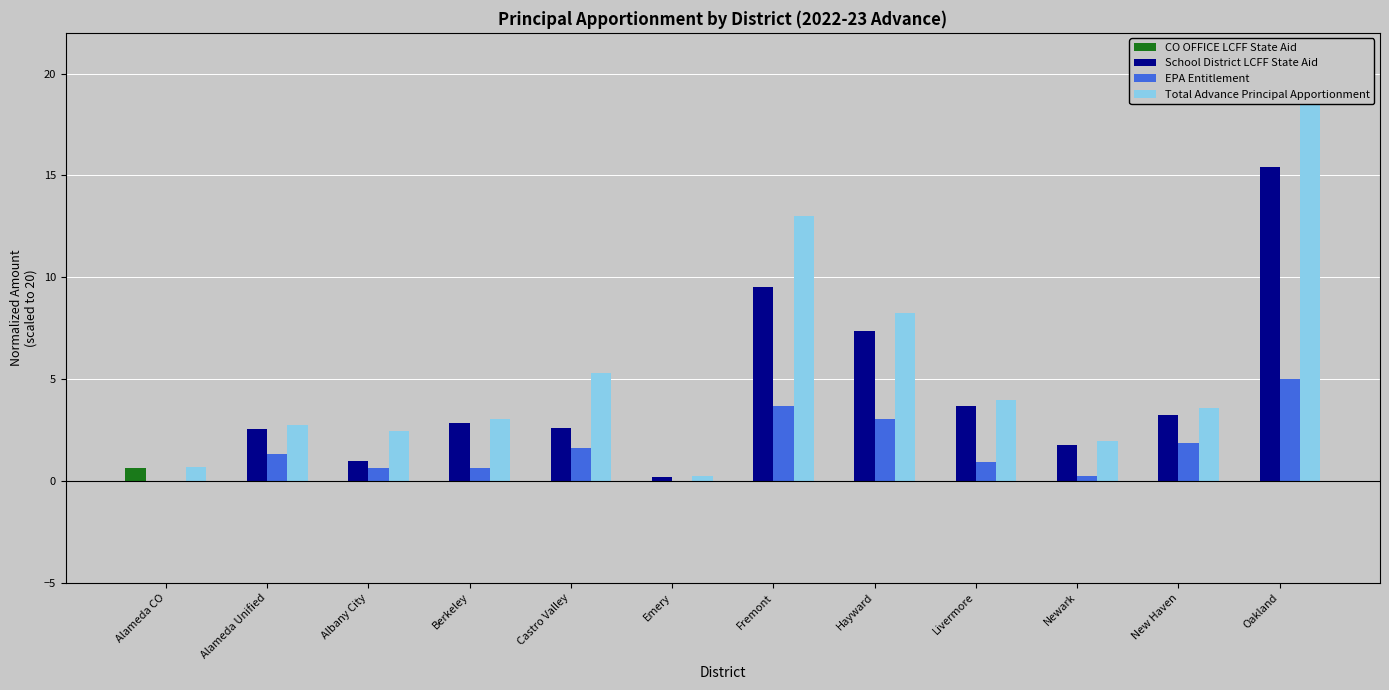

How many data points does each series have?

12